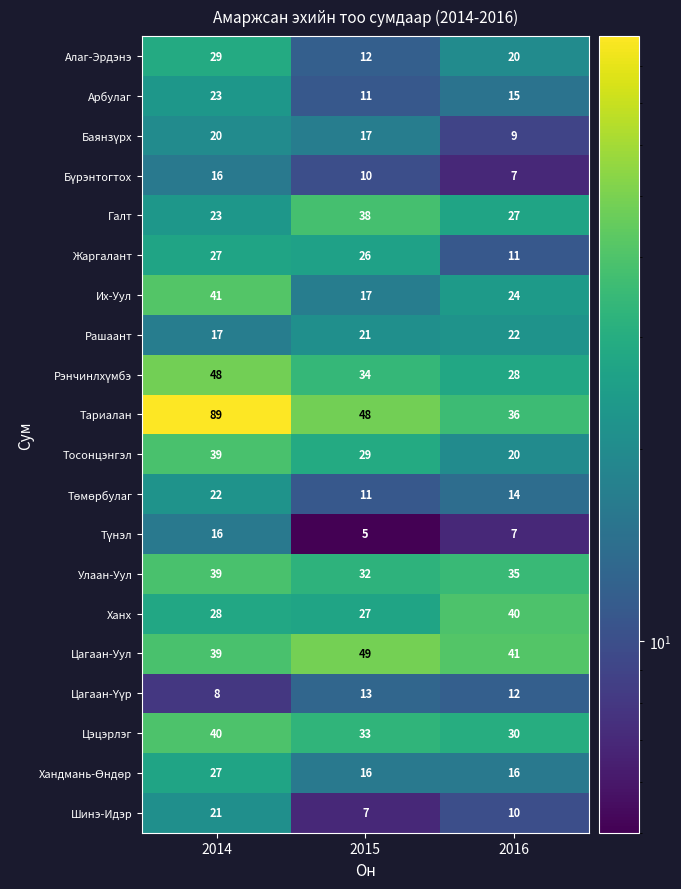

Which series has the largest total across all categories?

Тариалан